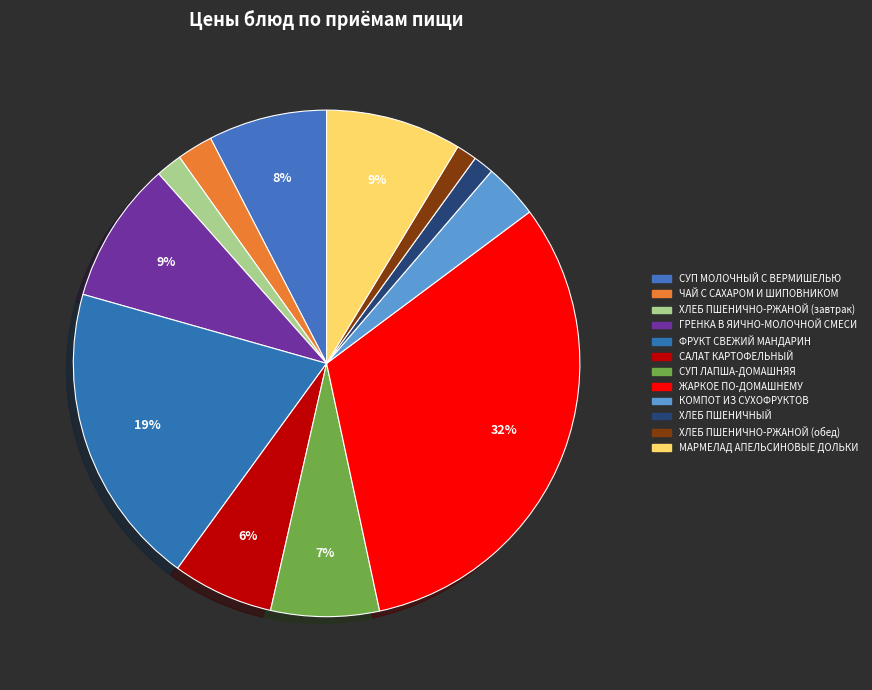

What is the change in value from САЛАТ КАРТОФЕЛЬНЫЙ to ЖАРКОЕ ПО-ДОМАШНЕМУ?

+38.4